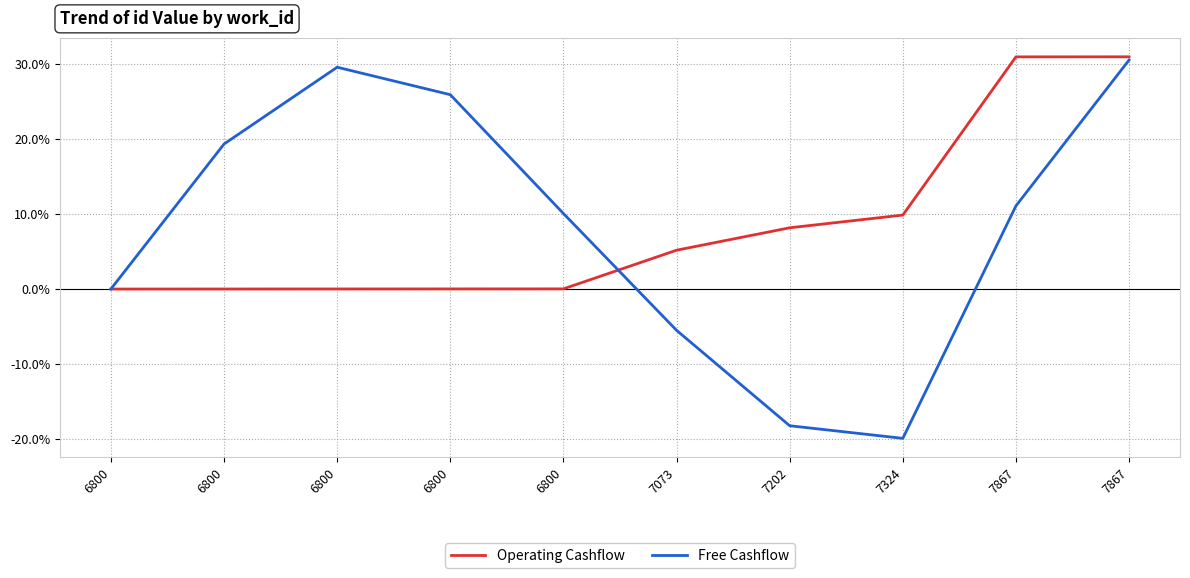

List the series in order of their peak value, lowest first.

Free Cashflow, Operating Cashflow